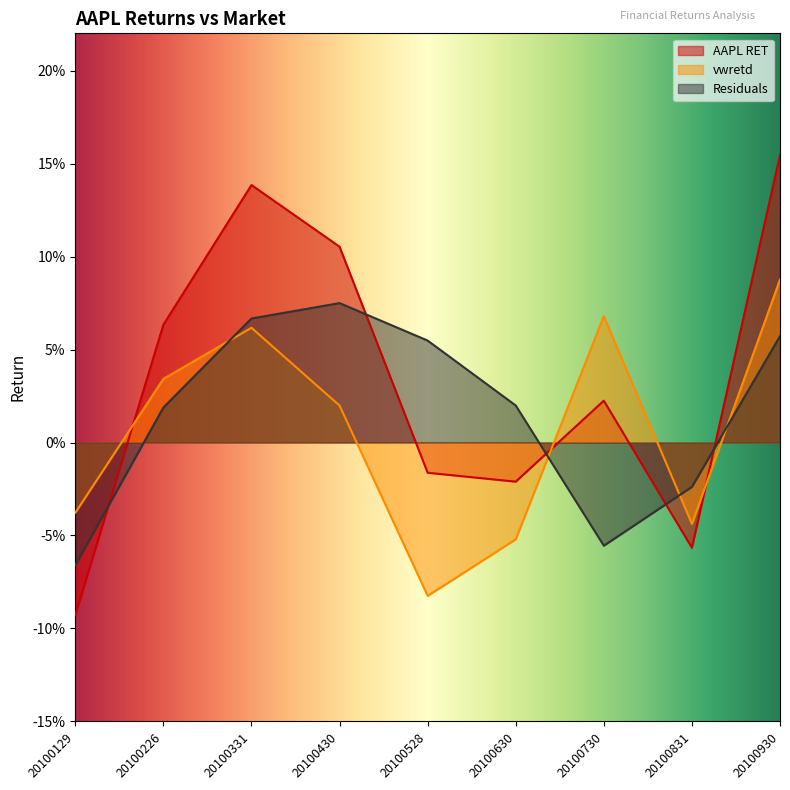

Where is AAPL RET nearest to the value 0?

20100528